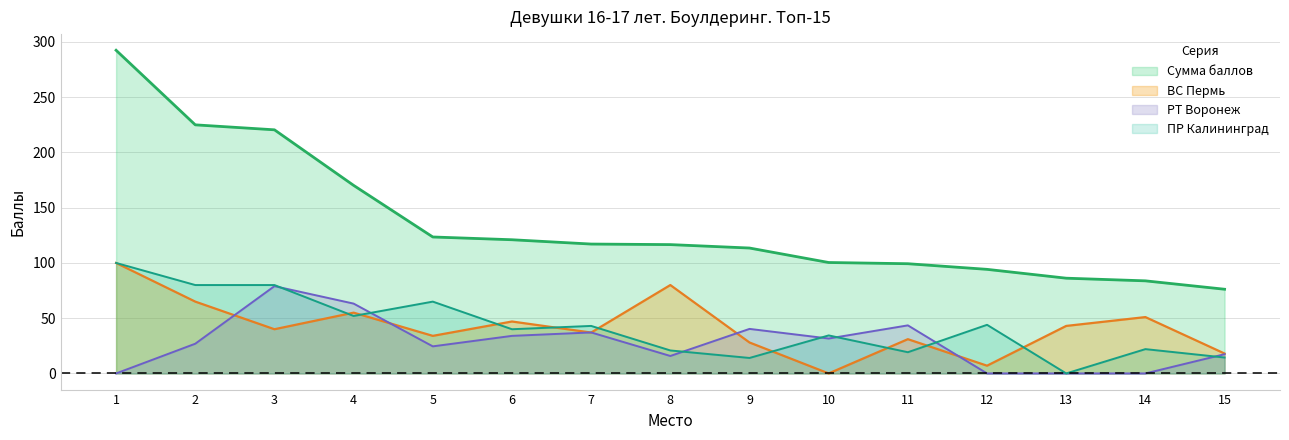

Is the value of РТ Воронеж at 8 greater than the value of ВС Пермь at 10?

Yes